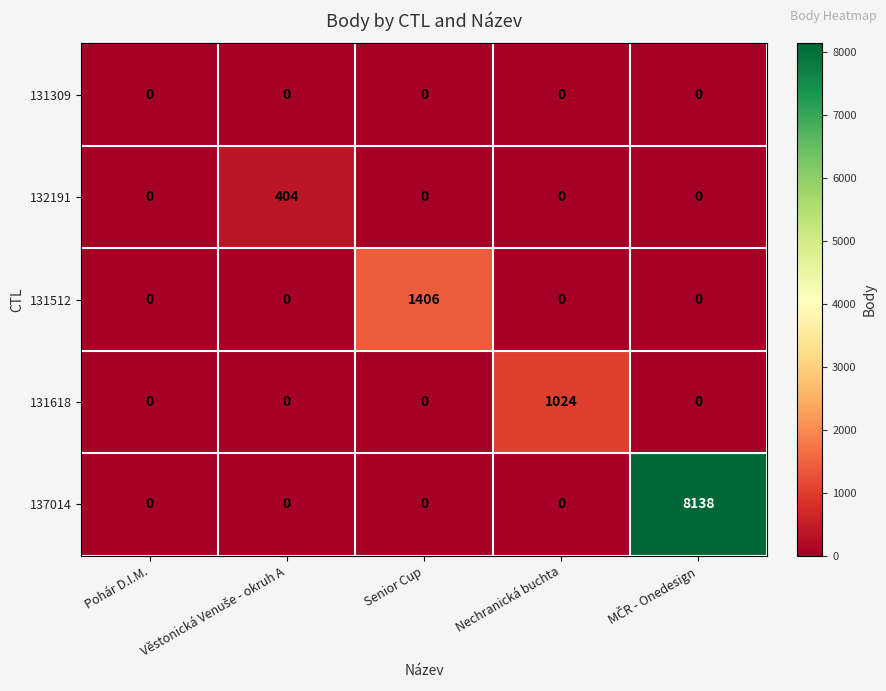

What is the total value across all series at Nechranická buchta?

1024